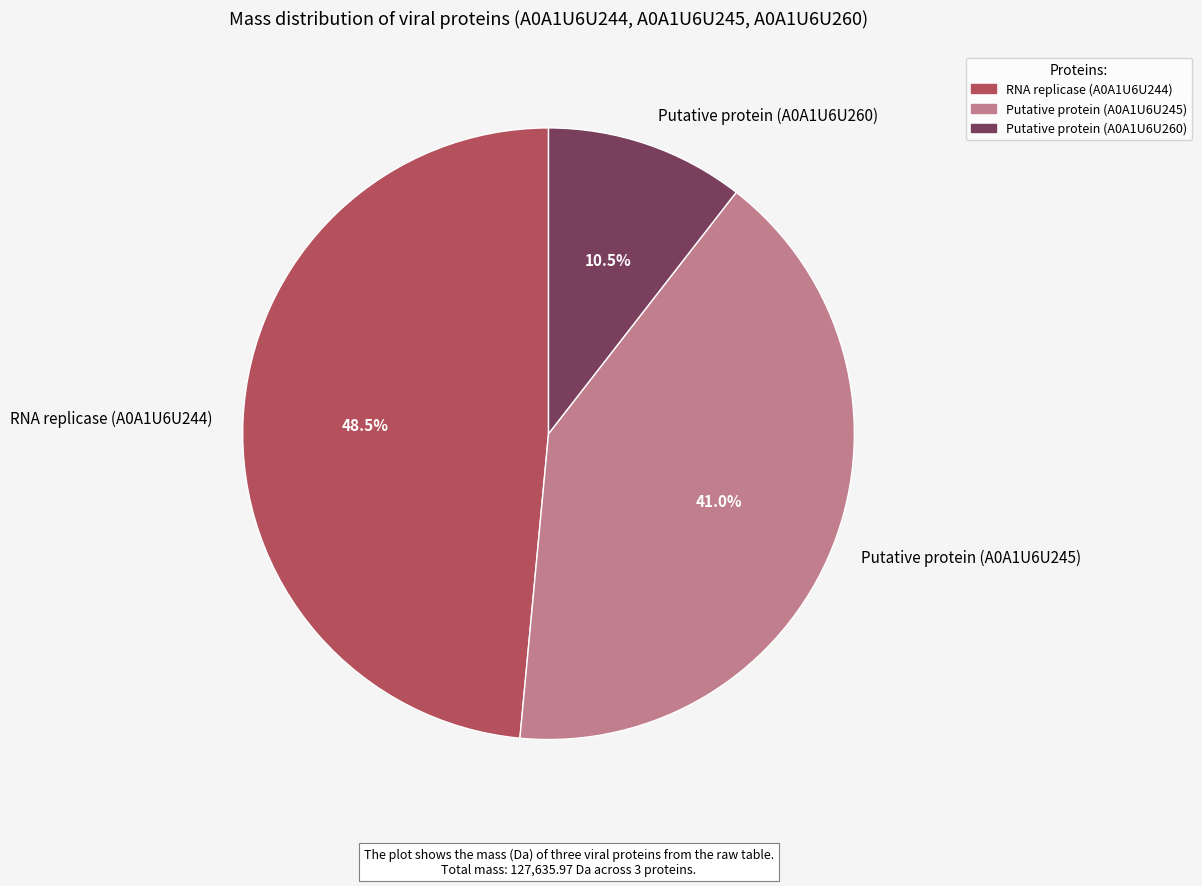

What percentage do RNA replicase (A0A1U6U244) and Putative protein (A0A1U6U245) together represent?

89.5%